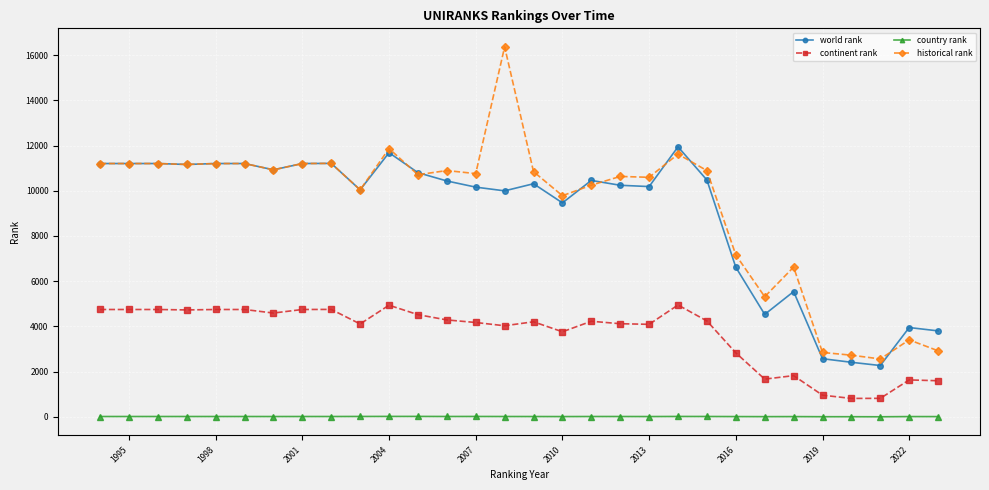

At how many categories does at least one series exceed 9280?

22